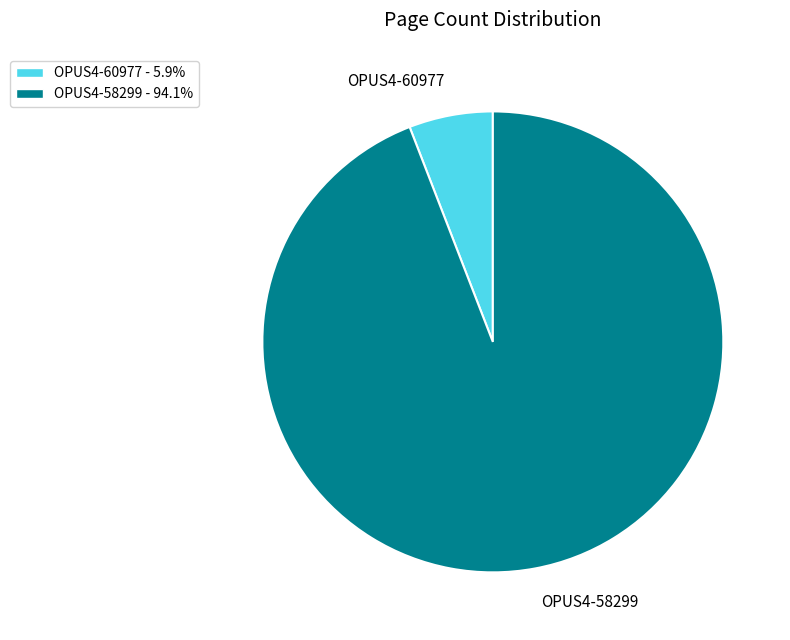

Between OPUS4-58299 and OPUS4-60977, which is larger?

OPUS4-58299